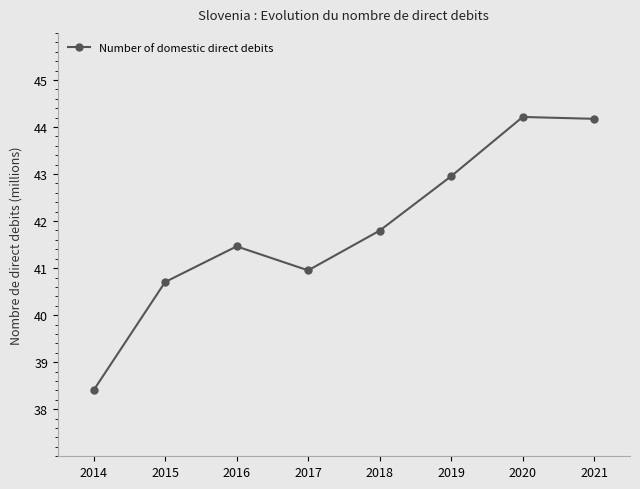

How many values are below 41?

3